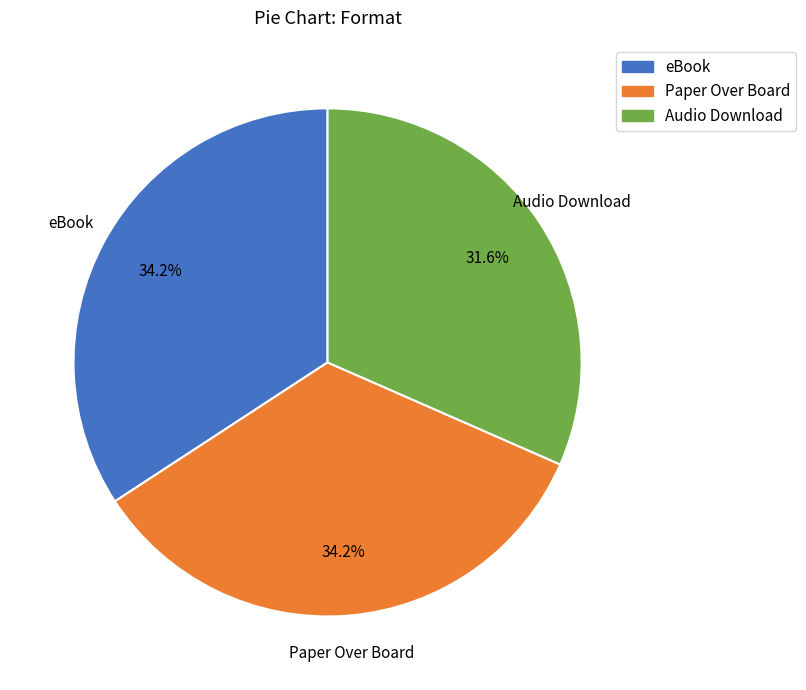

Is Audio Download the majority of the pie?

No